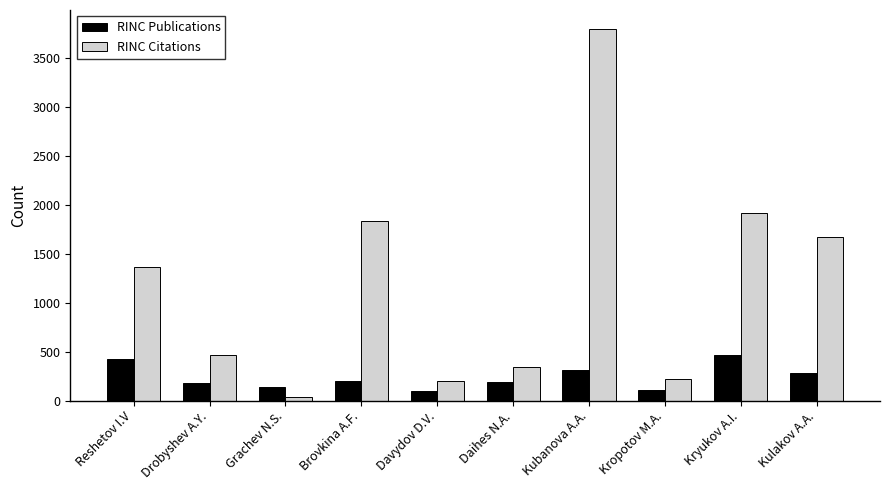

Rank the series by their average value, from lowest to highest.

RINC Publications, RINC Citations